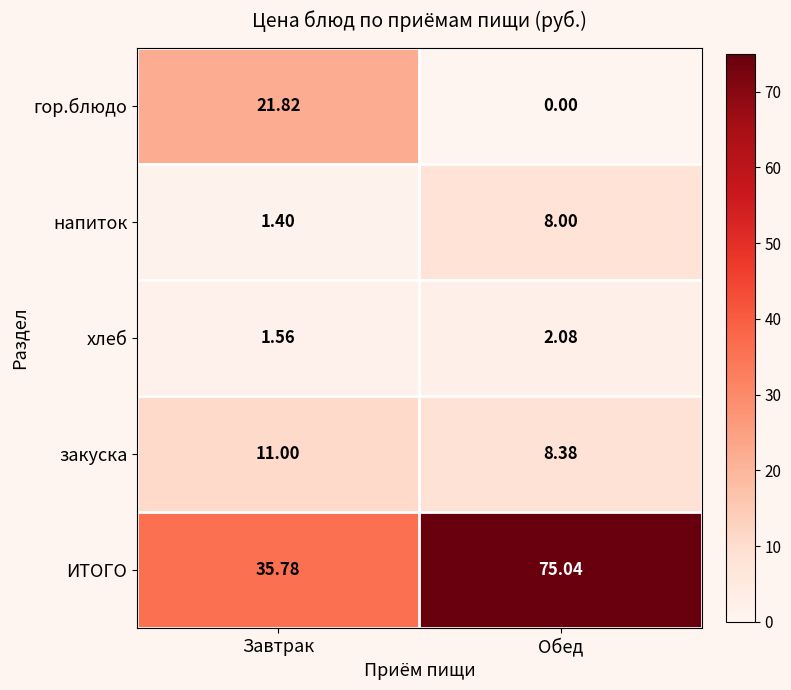

Which series changed the most between Завтрак and Обед?

ИТОГО